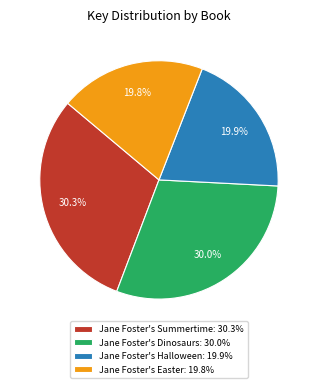

Does Jane Foster's Halloween account for over 50% of the chart?

No